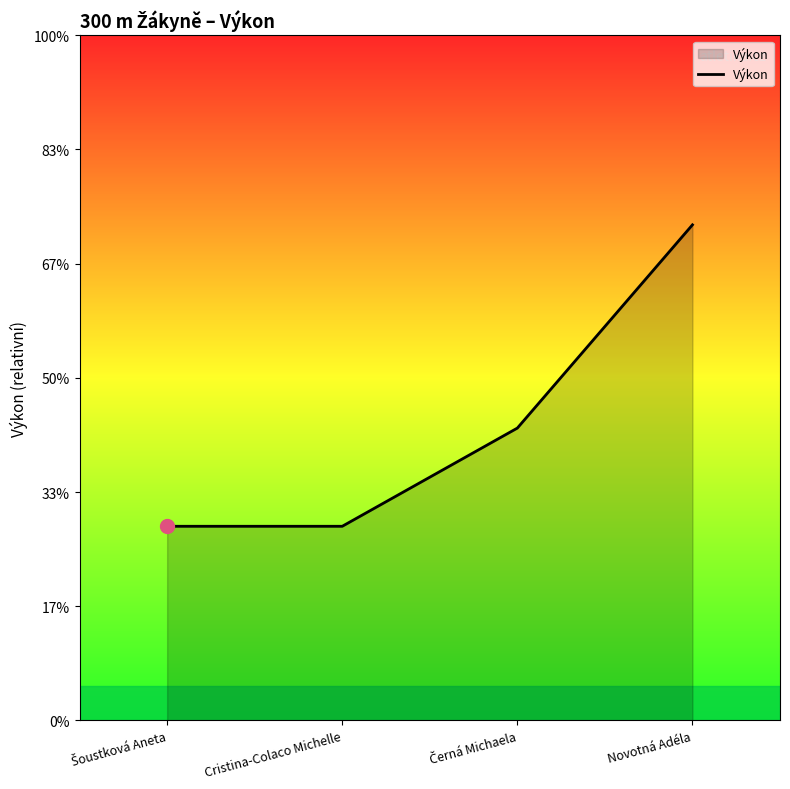

The chart shows a value of 79.9 at Cristina-Colaco Michelle. True or false?

False